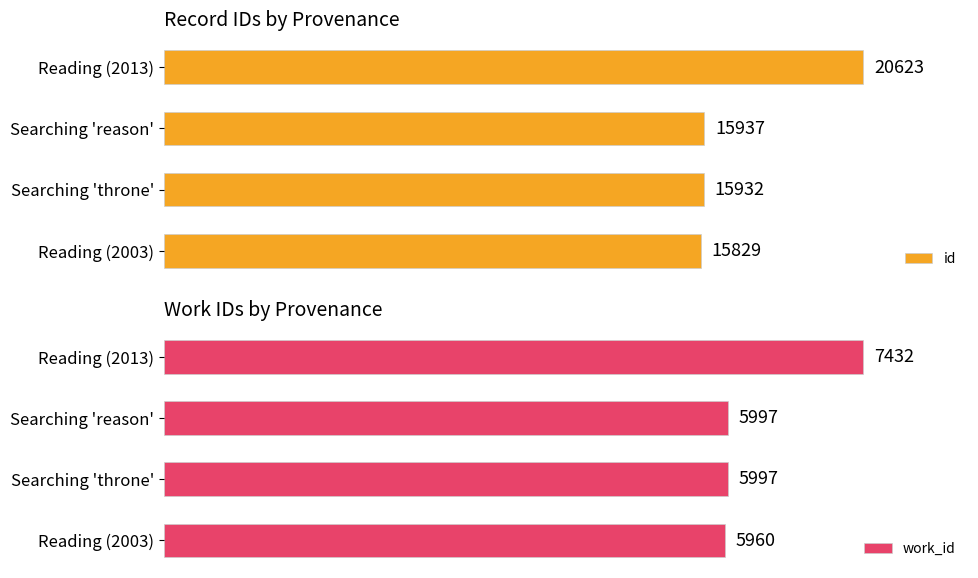

Are the bars horizontal?

Yes